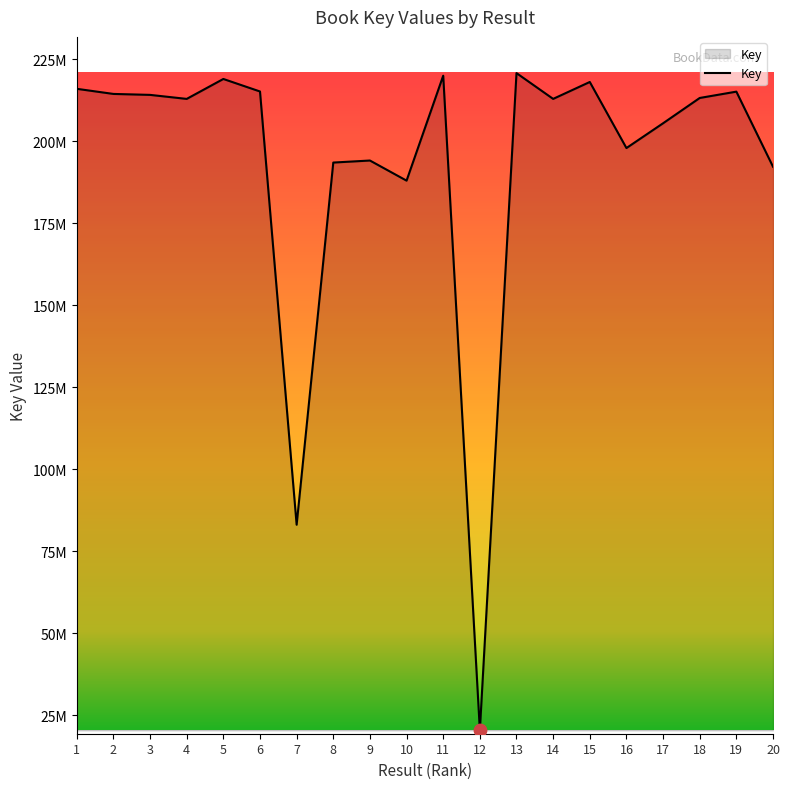

Does the chart have visible grid lines?

No